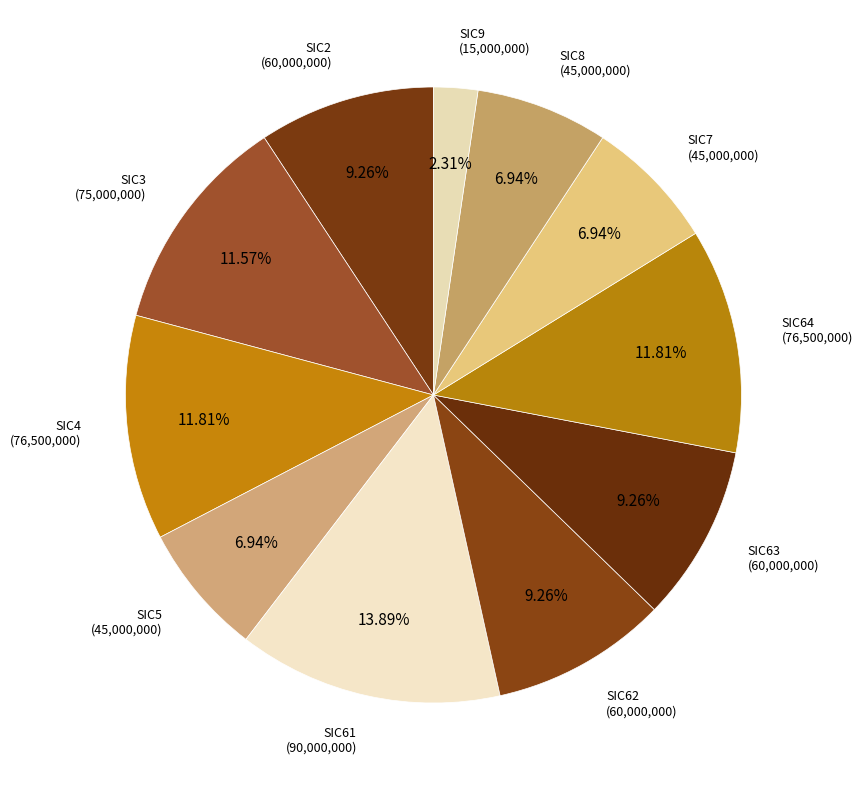

What is the ratio of the value at SIC2 to the value at SIC4?

0.8